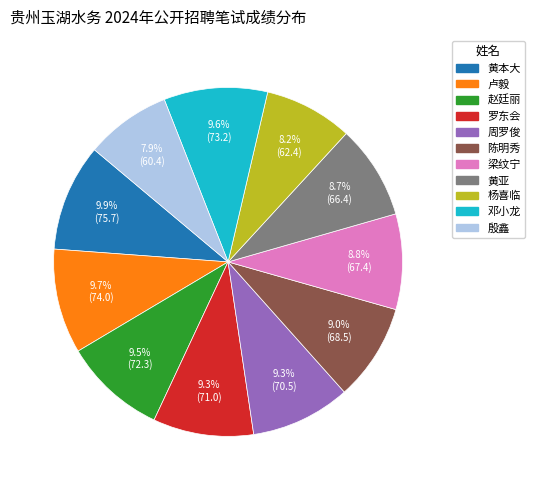

Count the number of slices in the pie.

11